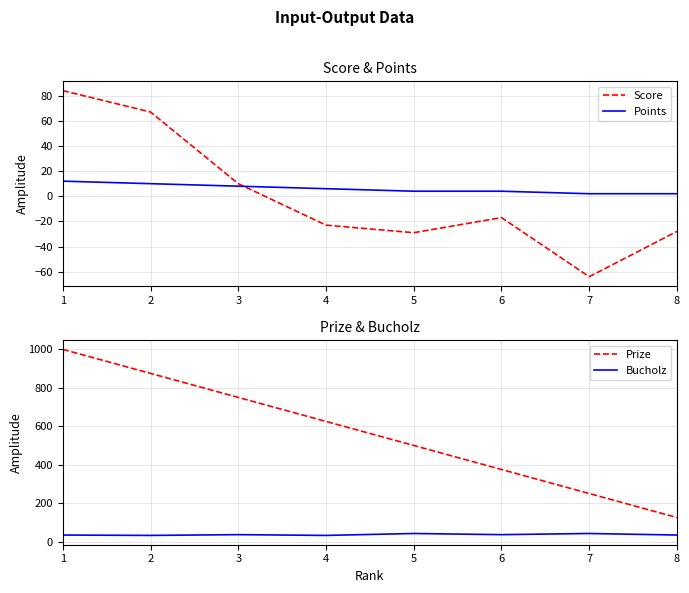

Where does the Score series first go above -17?

1